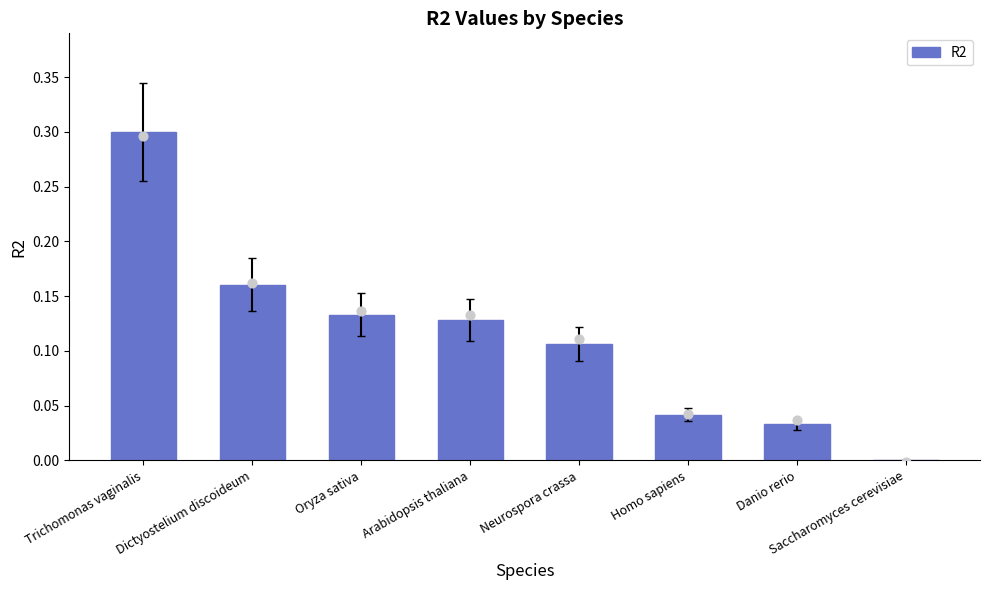

Between Oryza sativa and Arabidopsis thaliana, which is larger?

Oryza sativa